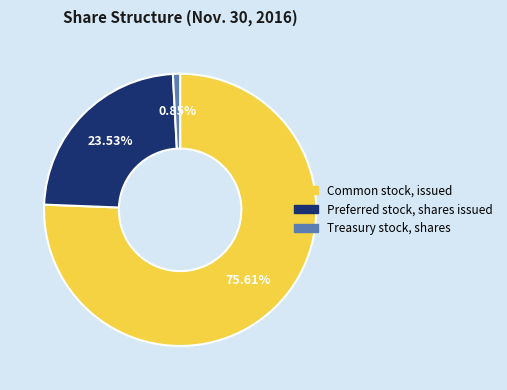

What percentage is the Common stock, issued slice, to the nearest percent?

76%